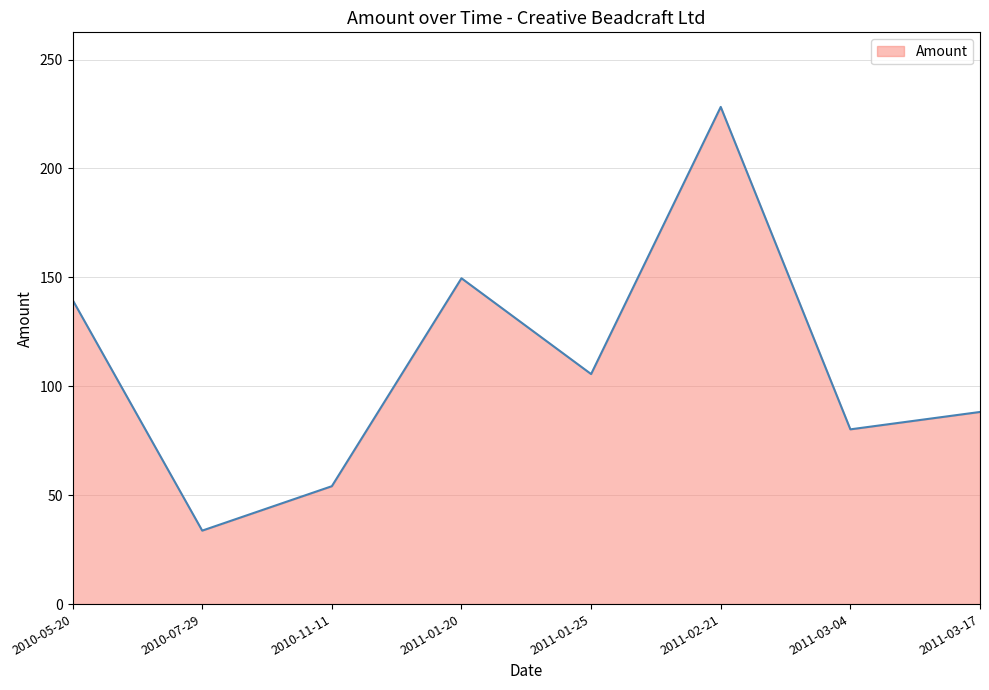

Which has a higher value, 2011-03-04 or 2011-02-21?

2011-02-21